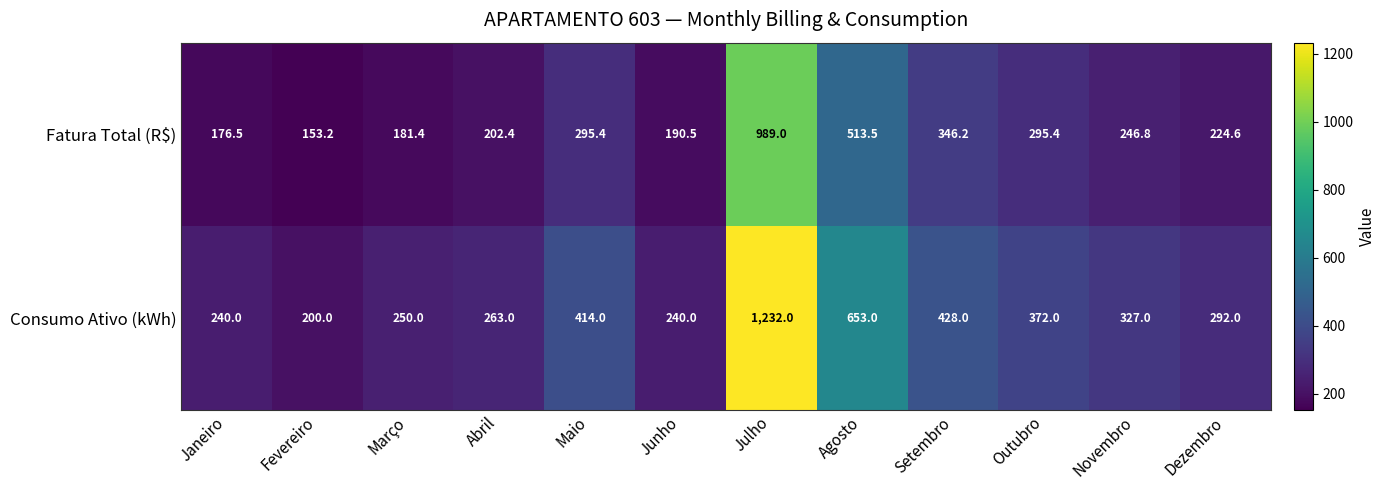

What is the difference between the Consumo Ativo (kWh) values at Outubro and Abril?

109.0